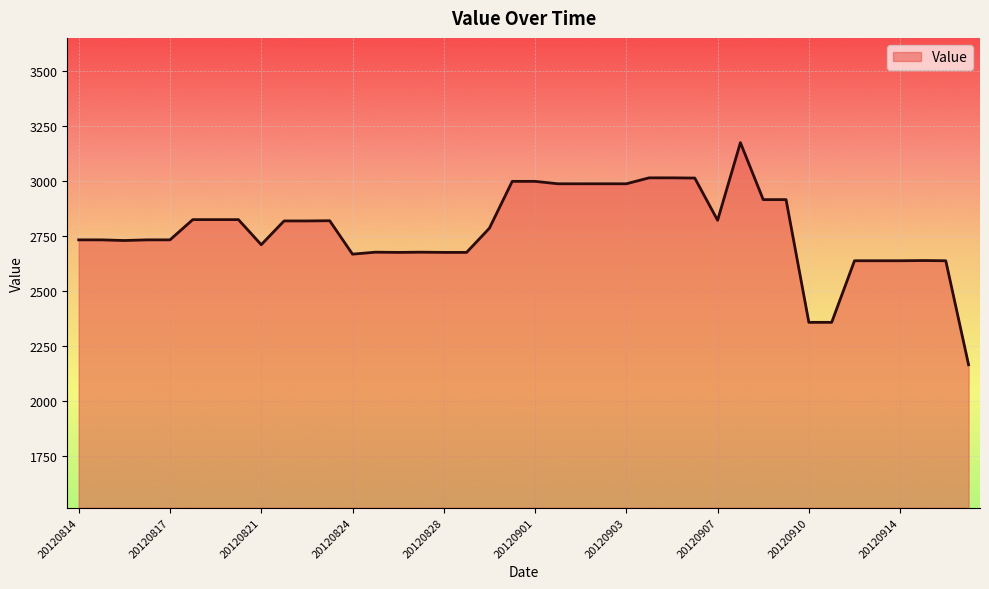

What is the greatest value displayed?

3175